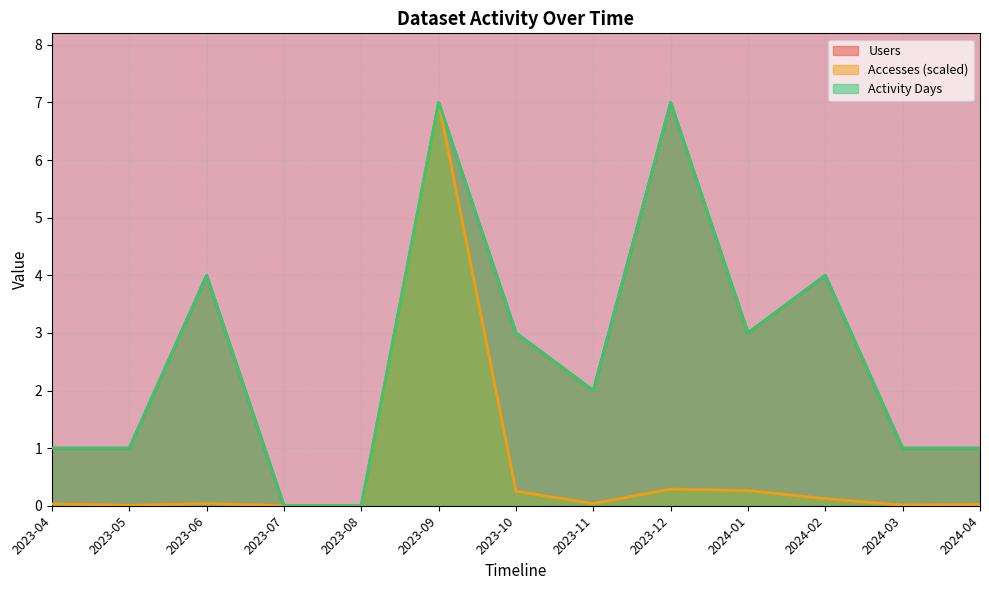

How many lines are shown in the chart?

3